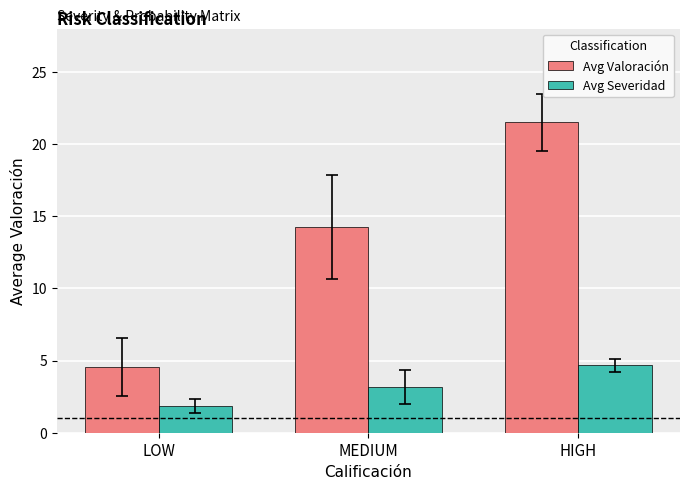

The Avg Severidad series shows 0.8 at LOW. True or false?

False